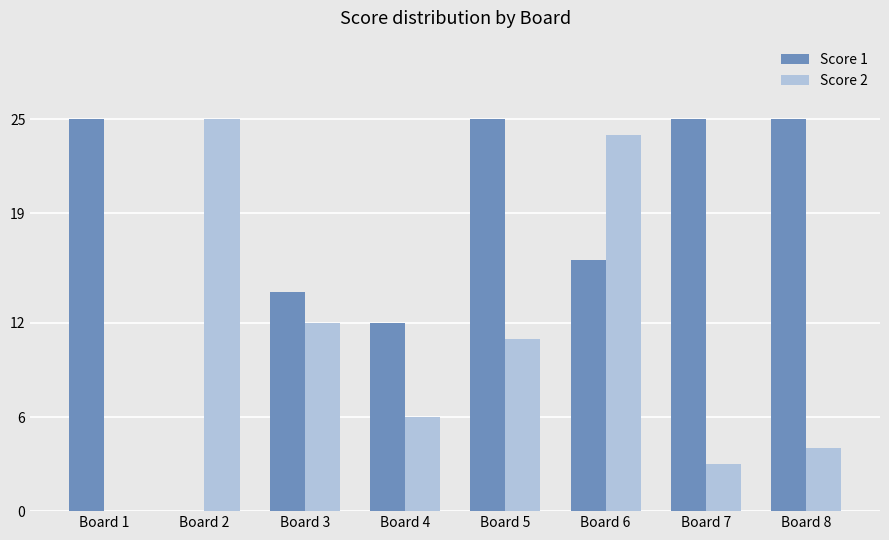

How many positive values does the Score 1 series have?

7